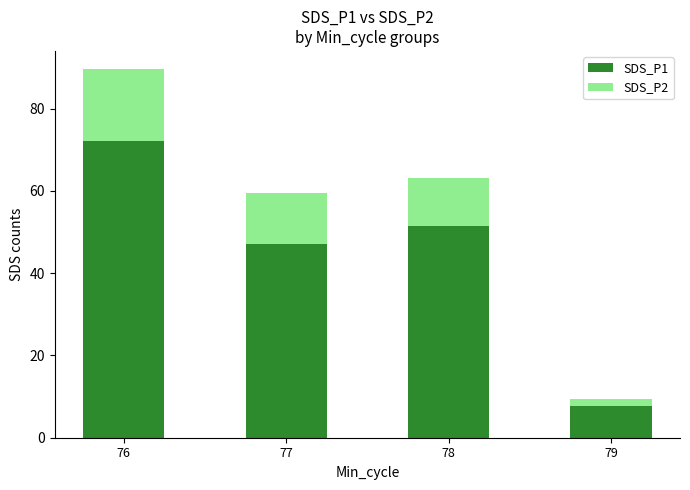

The value of SDS_P1 at 79 is 2.7. True or false?

False